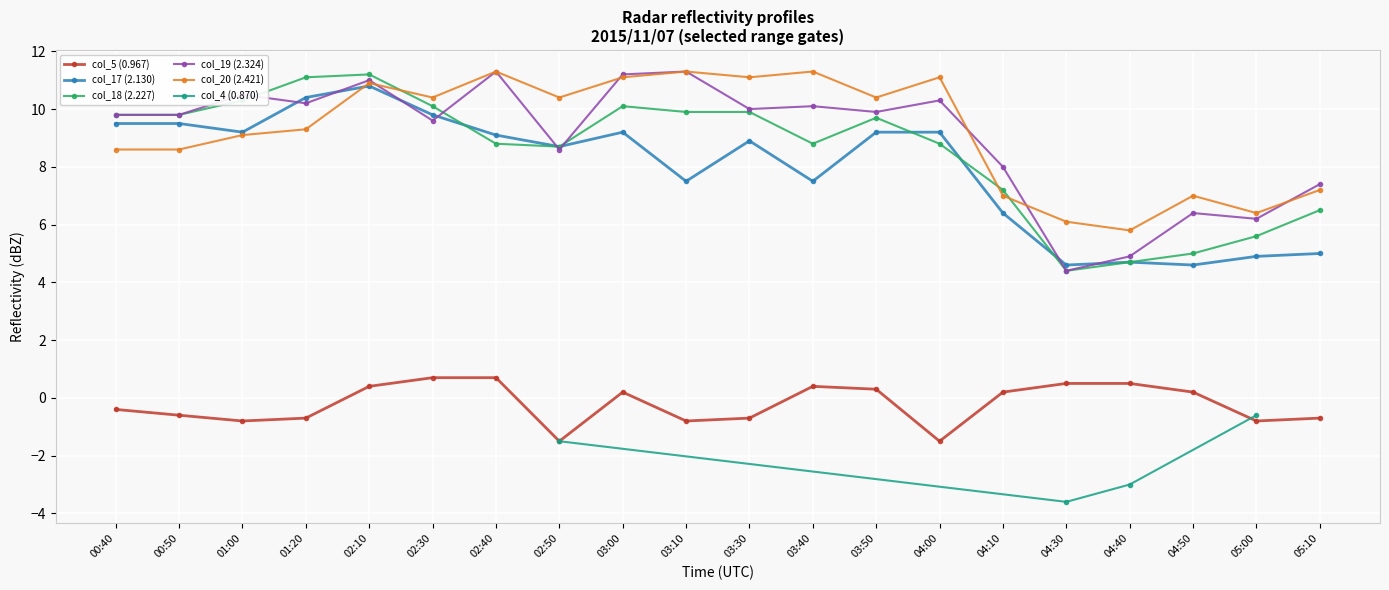

Where does the col_19 (2.324) series first go above 9?

00:40